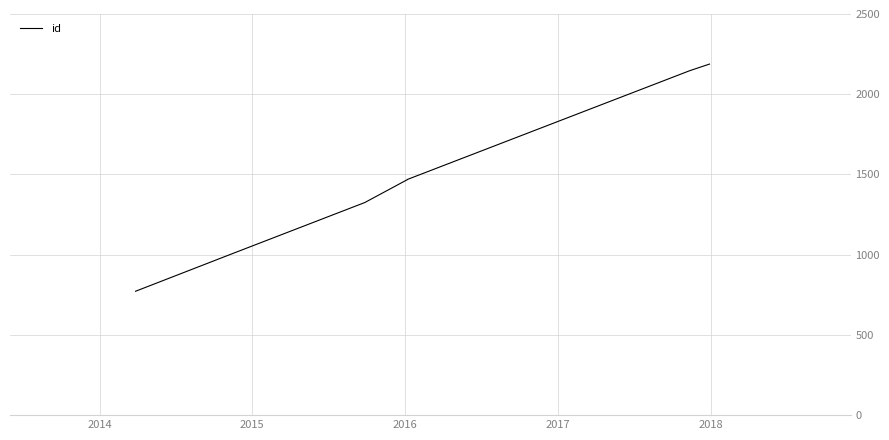

True or false: there are more than 1 points higher than both neighbors.

False